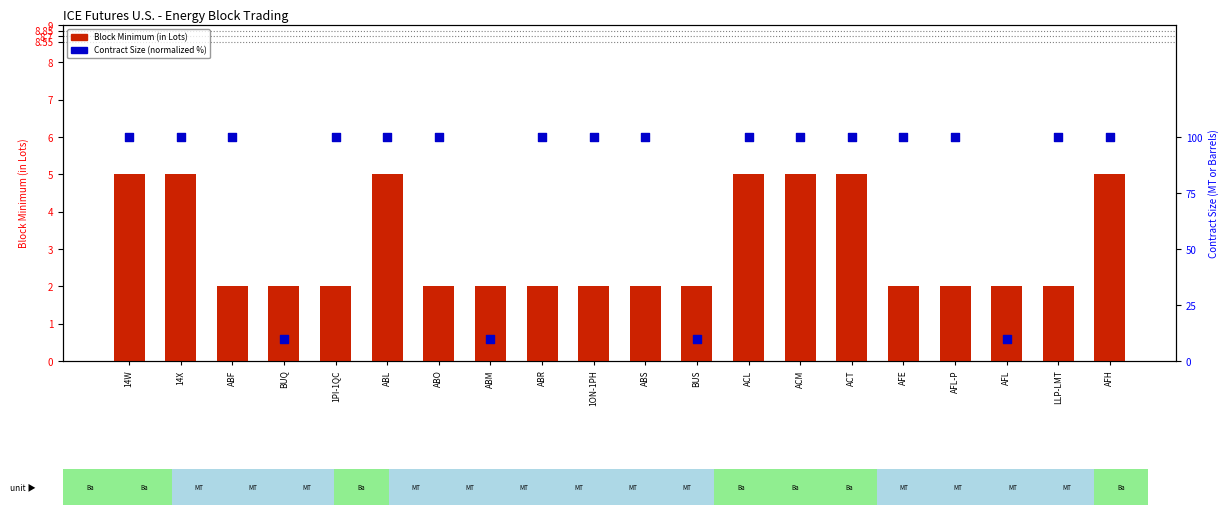

Which series contains the lowest Y value?

Block Minimum (in Lots)